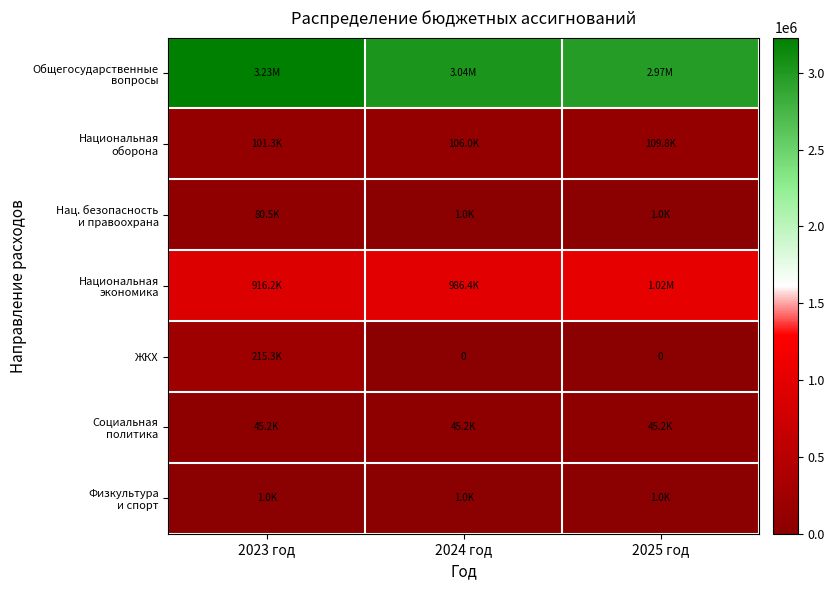

The Национальная оборона series shows 109823.0 at 2025 год. True or false?

True